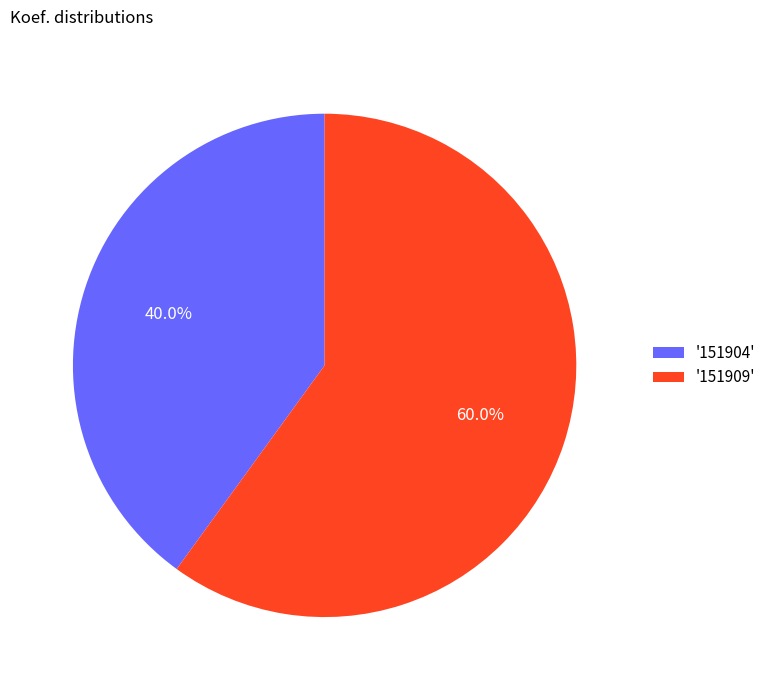

Between '151909' and '151904', which is larger?

'151909'